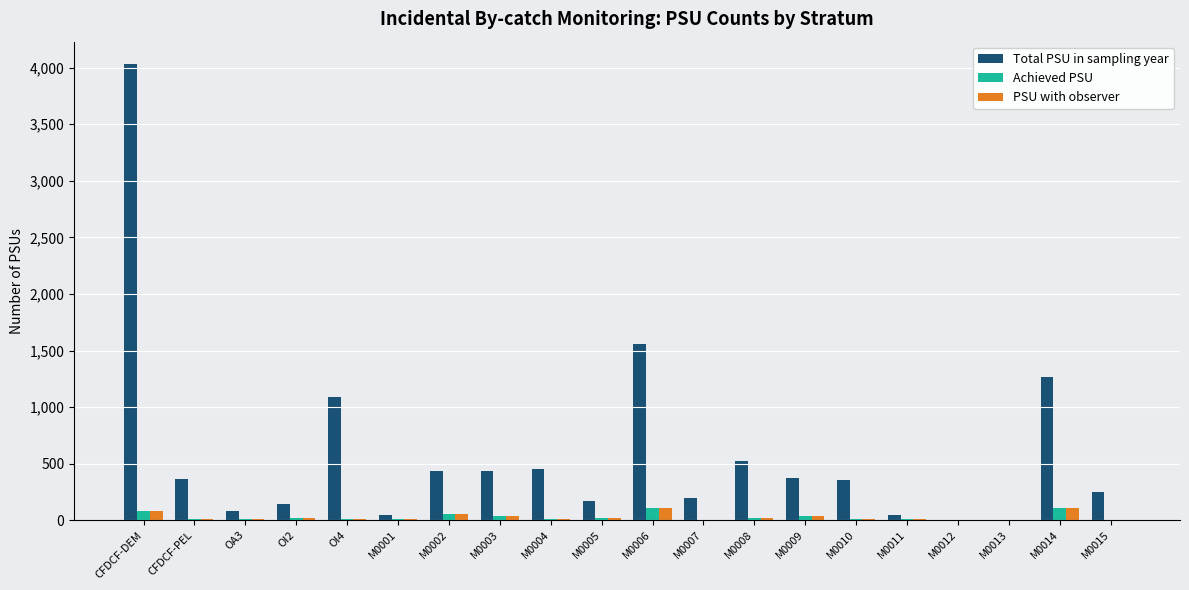

The PSU with observer series shows 108 at M0014. True or false?

True